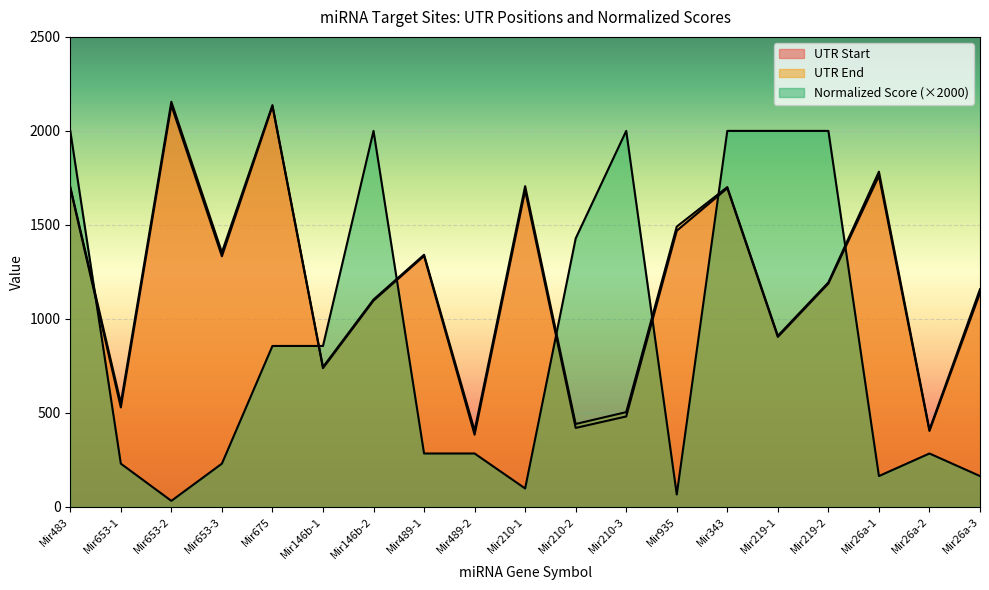

What is the value of the UTR End point at the 17th from the left?

1783